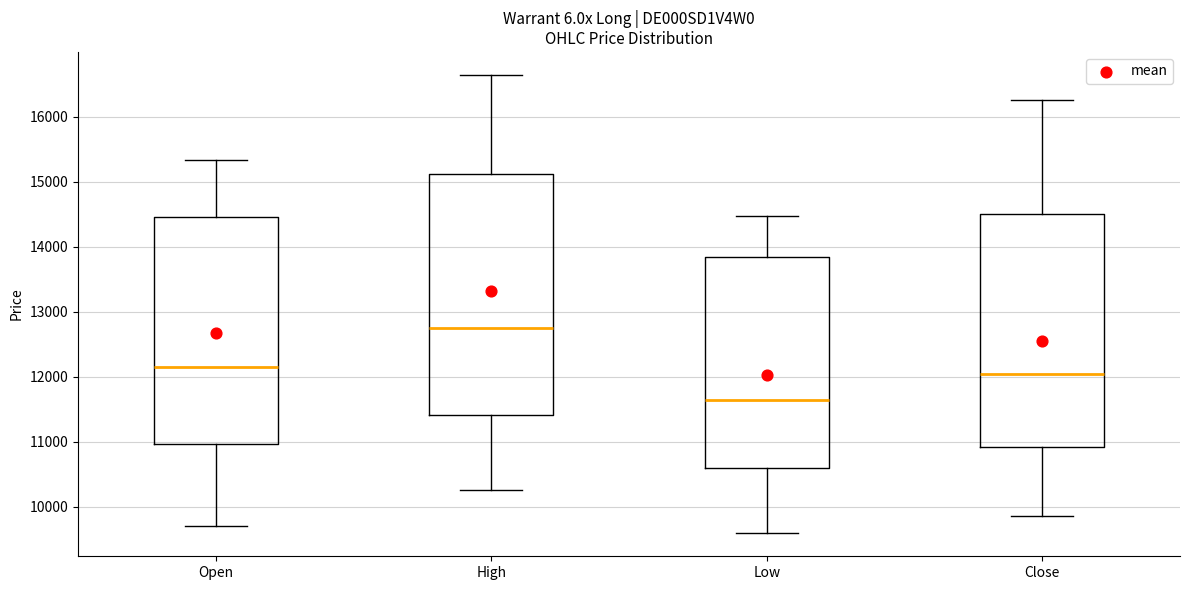

Which box's median line is the highest?

High